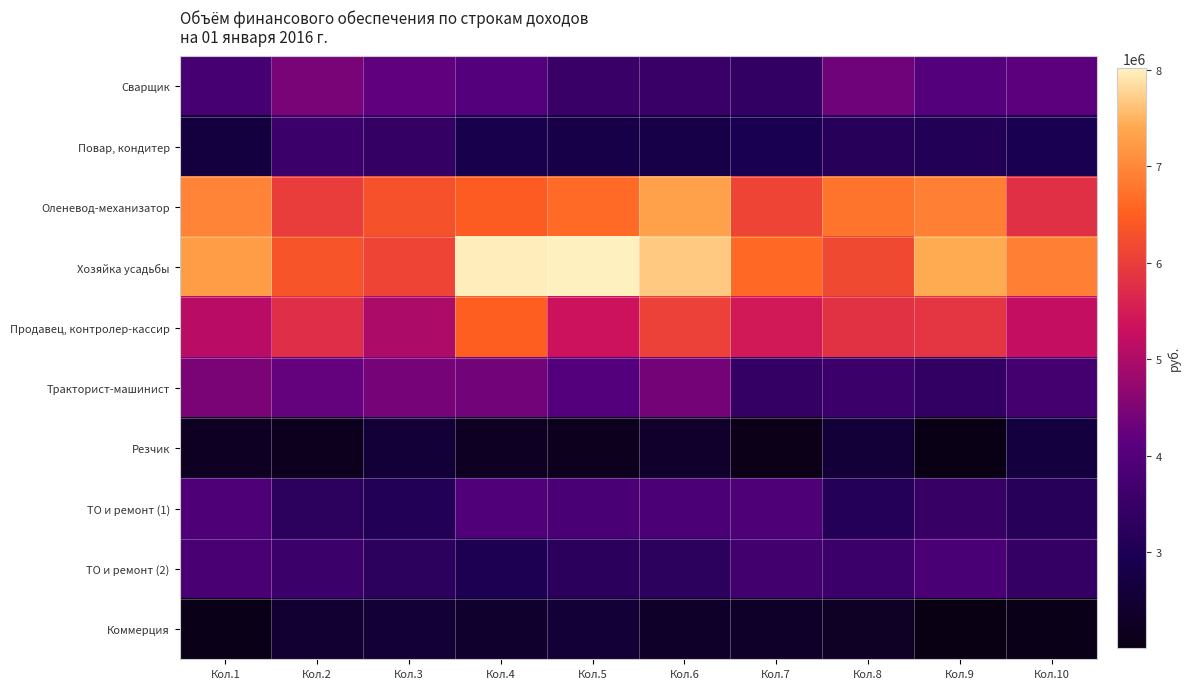

At Кол.3, list the series in order from smallest to largest.

Коммерция, Резчик, ТО и ремонт (1), ТО и ремонт (2), Повар, кондитер, Сварщик, Тракторист-машинист, Продавец, контролер-кассир, Хозяйка усадьбы, Оленевод-механизатор